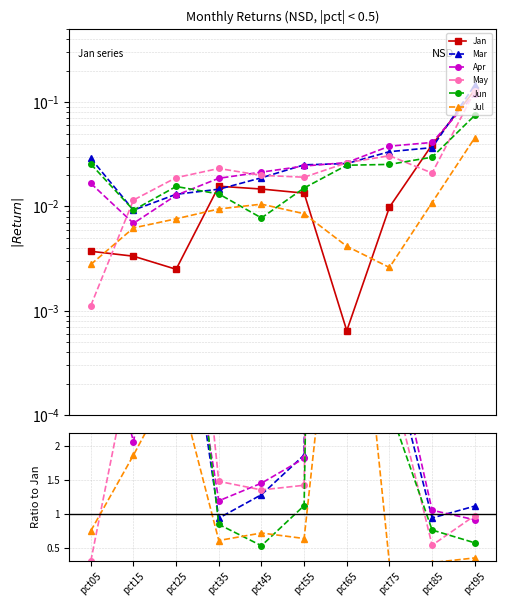

Reading left to right, list all the values displayed in this chart.

Jan: 0.0	0.0	0.0	0.0	0.0	0.0	0.0	0.0	0.0	0.1
Mar: 7.8	2.8	5.2	0.9	1.3	1.9	40.0	3.4	0.9	1.1
Apr: 4.5	2.1	5.1	1.2	1.5	1.8	40.9	3.8	1.1	0.9
May: 0.3	3.5	7.6	1.5	1.4	1.4	40.7	3.1	0.5	1.0
Jun: 6.9	2.8	6.2	0.8	0.5	1.1	38.5	2.6	0.8	0.6
Jul: 0.7	1.9	3.0	0.6	0.7	0.6	6.4	0.3	0.3	0.3